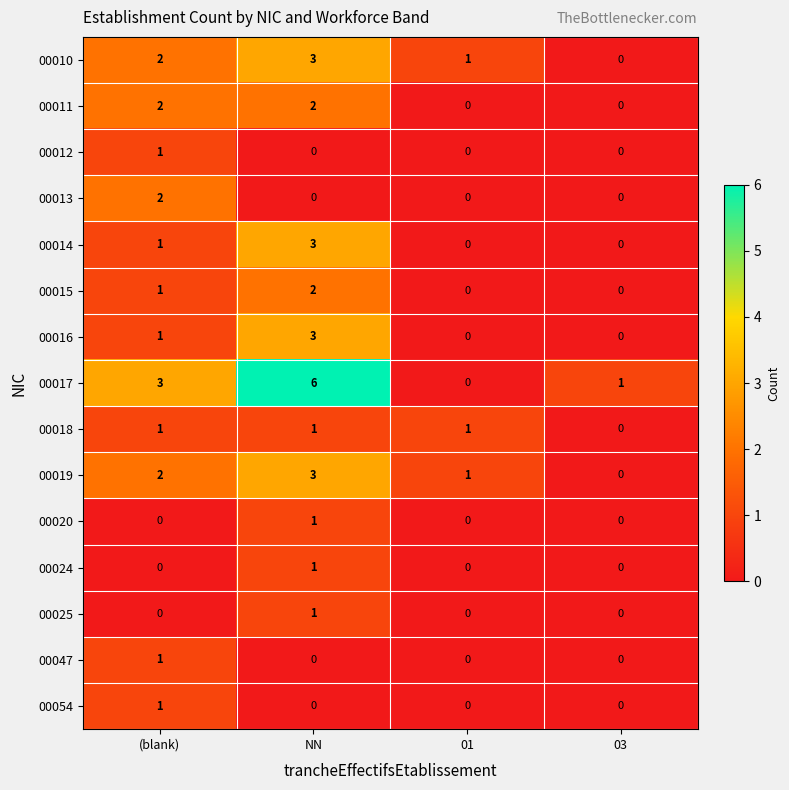

How many data points does each series have?

4